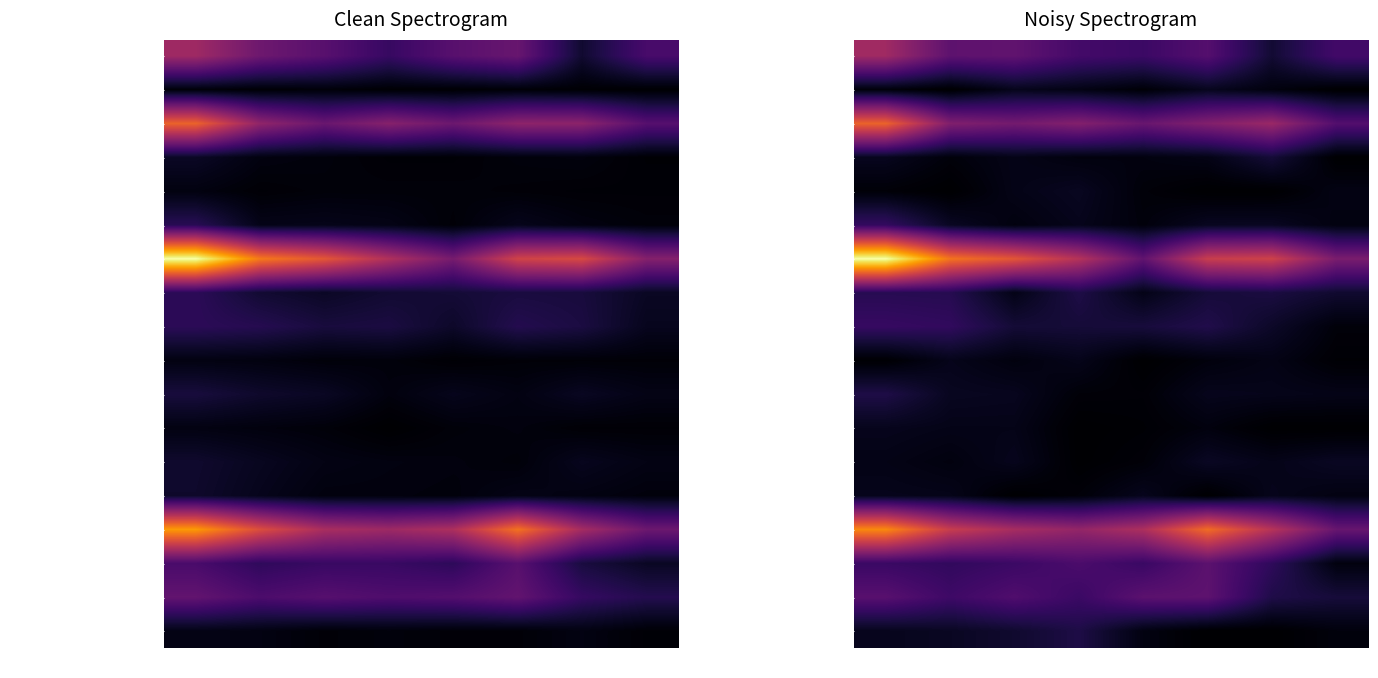

How many categories are shown in the chart?

8